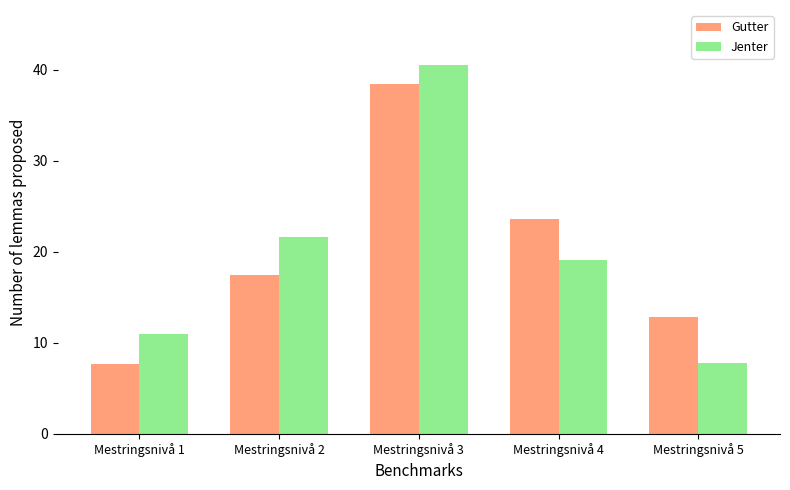

Is the value of Jenter at Mestringsnivå 1 greater than the value of Gutter at Mestringsnivå 2?

No